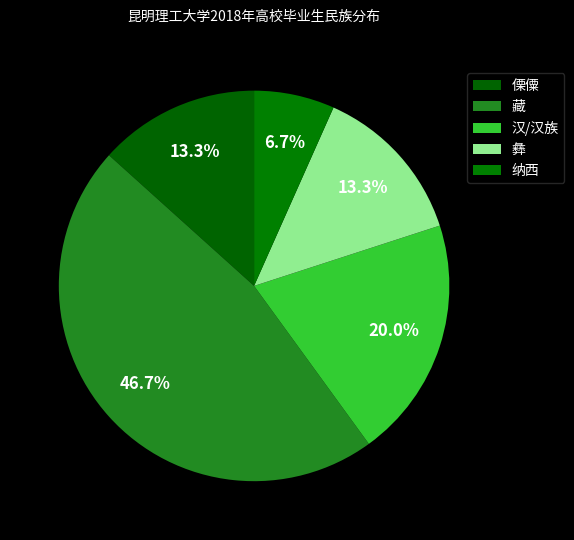

How many segments does this pie chart have?

5